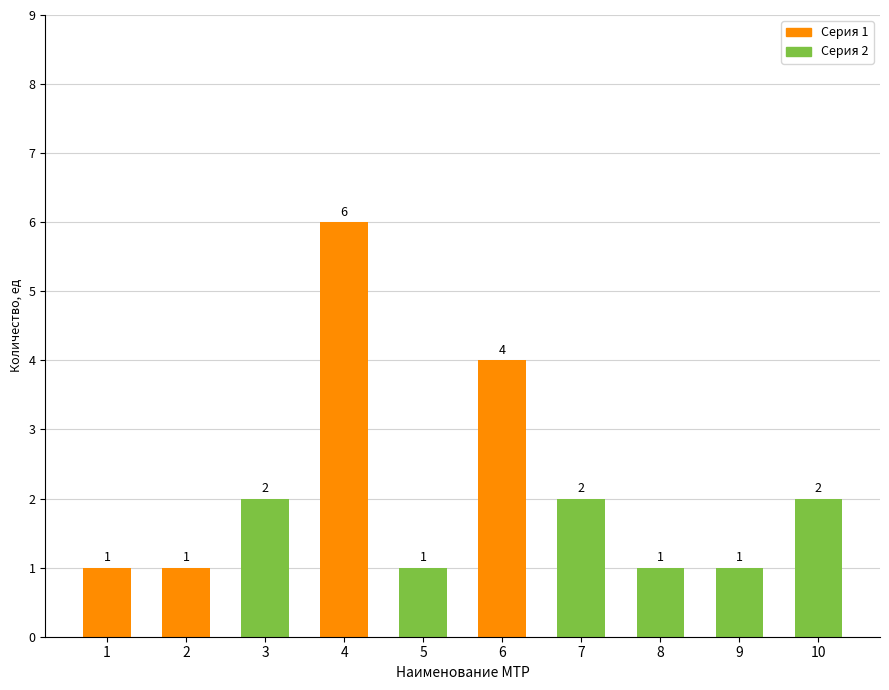

What is the difference between the values at 9 and 6?

3